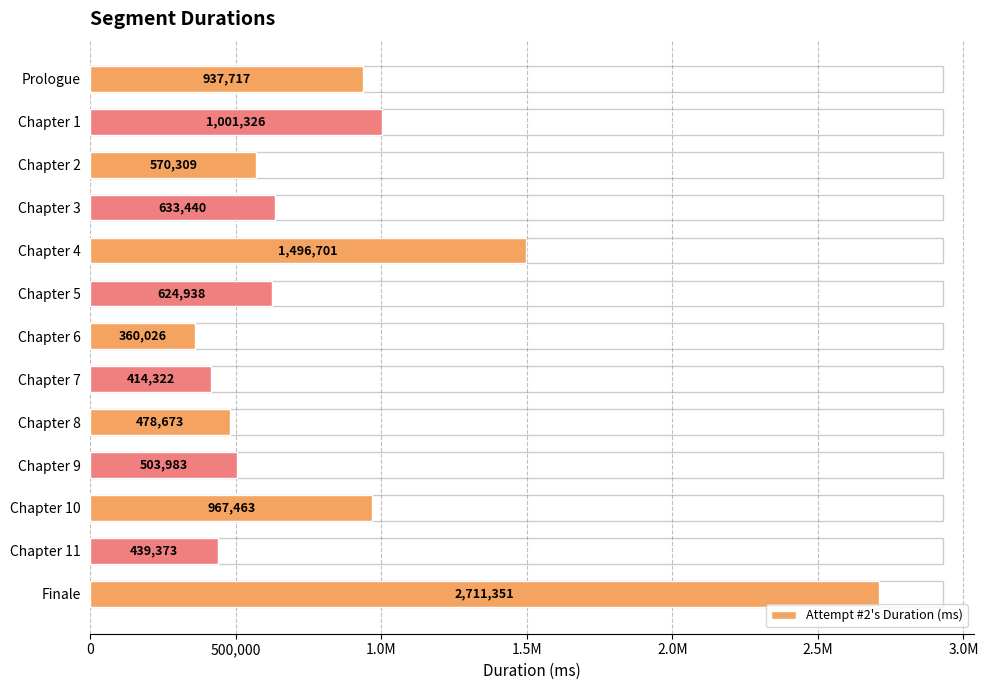

Does the chart contain stacked bars?

No